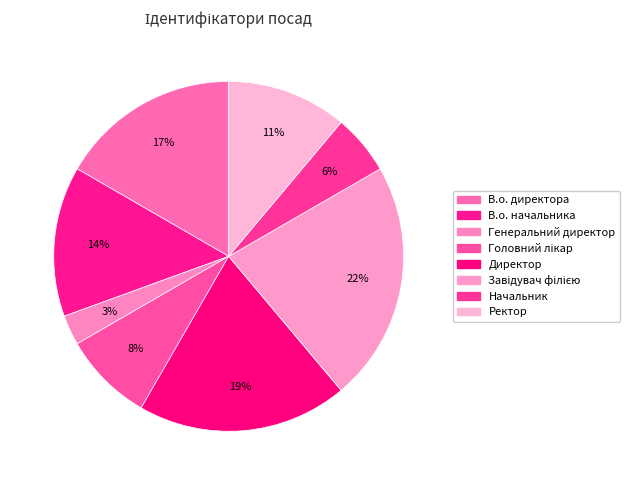

Which category has the biggest portion of the pie?

Завідувач філією